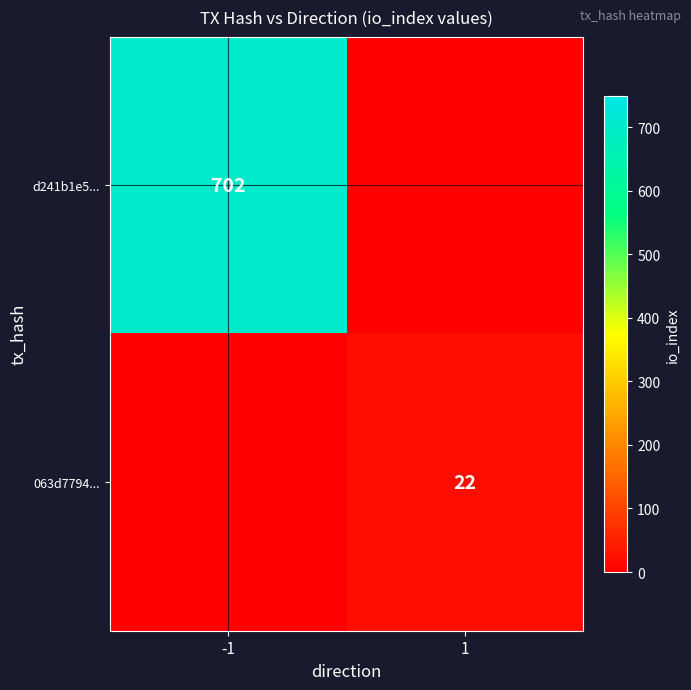

The d241b1e5... series shows 702 at -1. True or false?

True